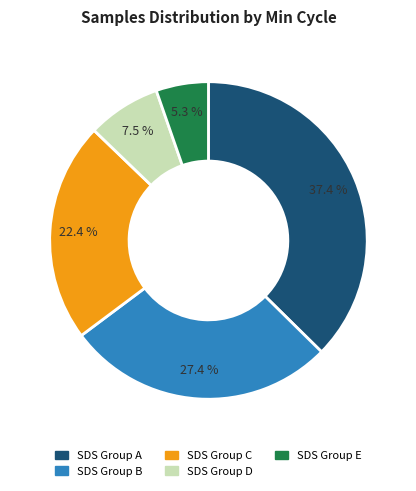

Is there a majority slice in this chart?

No